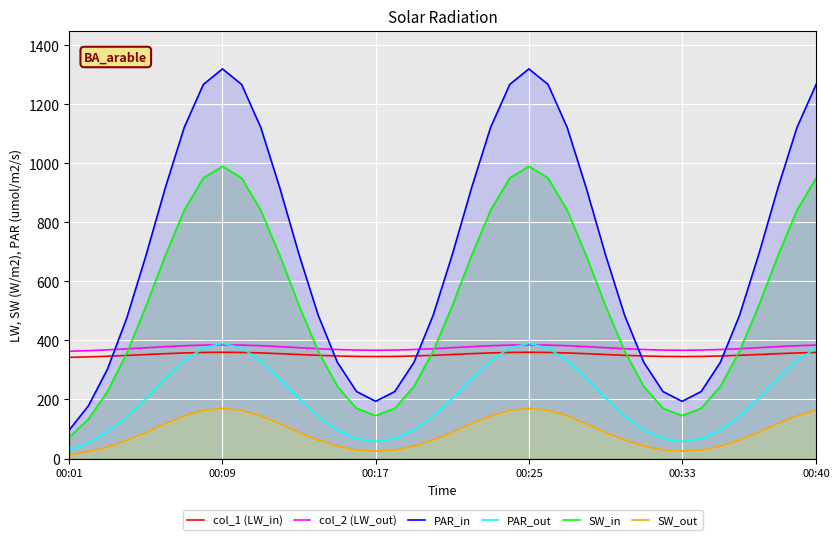

Reading left to right, what are all the values shown in this chart?

col_1 (LW_in): 342.7	344.3	346.5	349.2	352.1	355.1	357.7	359.4	360.0	359.4	357.7	355.2	352.4	349.6	347.4	345.9	345.4	345.9	347.4	349.6	352.4	355.2	357.7	359.4	360.0	359.4	357.7	355.2	352.4	349.6	347.4	345.9	345.4	345.9	347.4	349.6	352.4	355.2	357.7	359.4
col_2 (LW_out): 363.4	365.4	368.1	371.4	375.2	378.9	382.1	384.2	385.0	384.3	382.1	379.0	375.4	372.0	369.2	367.4	366.8	367.4	369.2	372.0	375.4	379.0	382.1	384.3	385.0	384.3	382.1	379.0	375.4	372.0	369.2	367.4	366.8	367.4	369.2	372.0	375.4	379.0	382.1	384.3
PAR_in: 96.8	178.6	303.7	475.8	687.0	914.2	1121.2	1267.2	1320.0	1267.3	1121.6	915.5	690.7	485.2	326.0	227.0	193.7	227.0	326.0	485.2	690.7	915.5	1121.6	1267.4	1320.1	1267.4	1121.6	915.5	690.7	485.2	326.0	227.0	193.7	227.0	326.0	485.2	690.7	915.5	1121.6	1267.3
PAR_out: 28.6	52.8	89.7	140.6	203.0	270.1	331.3	374.4	390.0	374.4	331.4	270.5	204.1	143.4	96.3	67.1	57.2	67.1	96.3	143.4	204.1	270.5	331.4	374.4	390.0	374.4	331.4	270.5	204.1	143.4	96.3	67.1	57.2	67.1	96.3	143.4	204.1	270.5	331.4	374.4
SW_in: 72.6	134.0	227.8	356.8	515.2	685.6	840.9	950.4	990.0	950.5	841.2	686.6	518.0	363.9	244.5	170.3	145.3	170.3	244.5	363.9	518.0	686.6	841.2	950.5	990.1	950.5	841.2	686.6	518.0	363.9	244.5	170.3	145.3	170.3	244.5	363.9	518.0	686.6	841.2	950.5
SW_out: 12.5	23.0	39.1	61.3	88.5	117.7	144.4	163.2	170.0	163.2	144.4	117.9	89.0	62.5	42.0	29.2	24.9	29.2	42.0	62.5	89.0	117.9	144.4	163.2	170.0	163.2	144.4	117.9	89.0	62.5	42.0	29.2	24.9	29.2	42.0	62.5	89.0	117.9	144.4	163.2